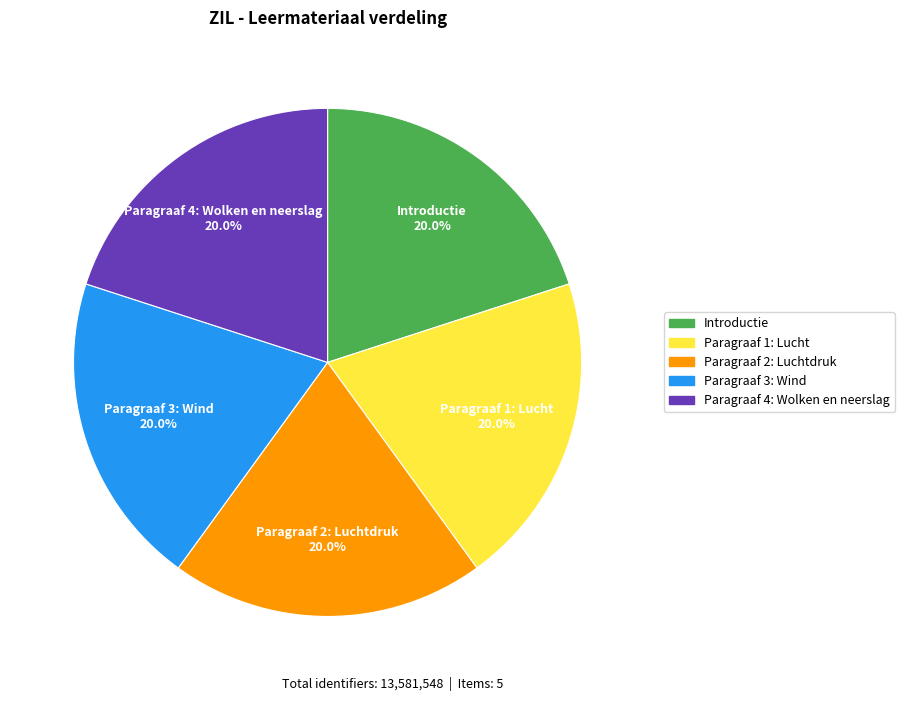

To the nearest percent, what is the average slice percentage?

20%